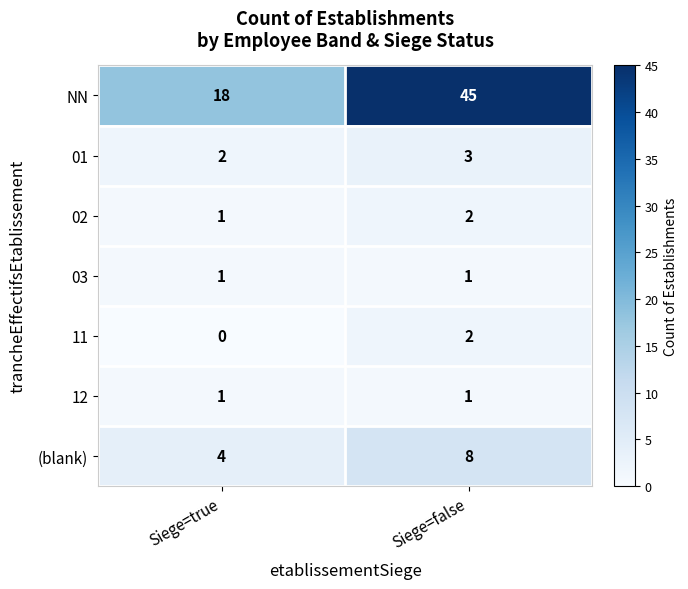

The (blank) series shows 8 at Siege=false. True or false?

True